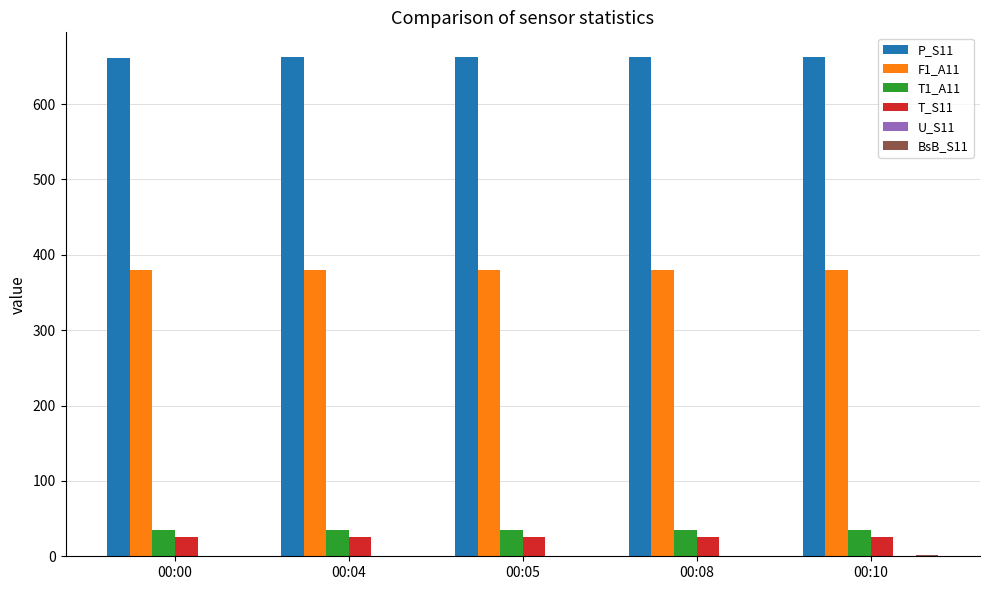

The value of P_S11 at 00:05 is 662.0. True or false?

True